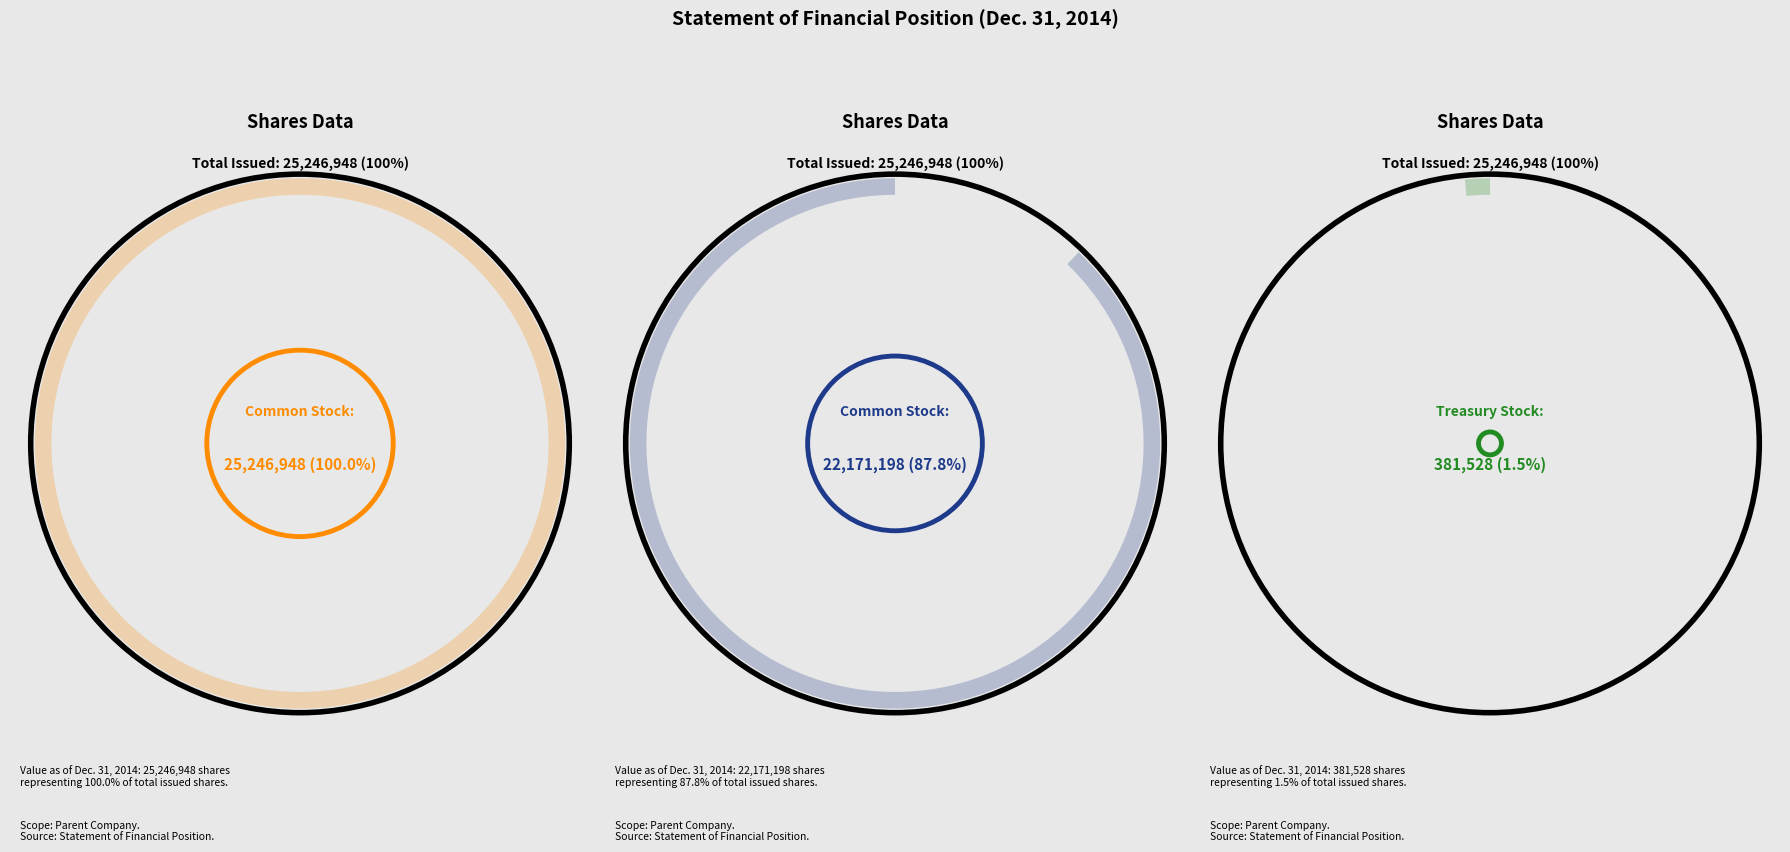

Between Common Stock, Shares, Issued and Common Stock, Shares, Outstanding, which is larger?

Common Stock, Shares, Issued